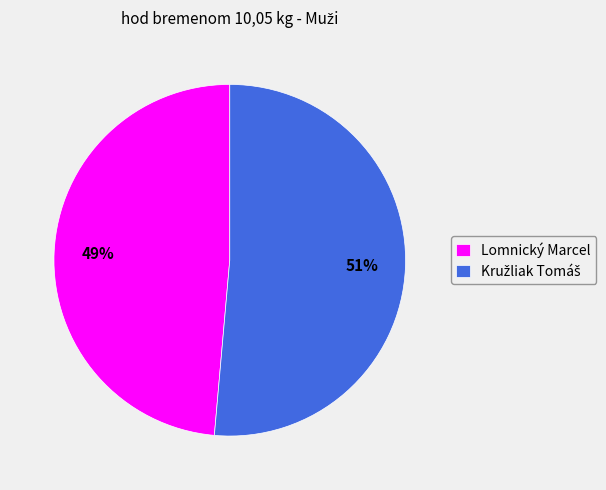

True or false: Lomnický Marcel accounts for 36% of the total.

False